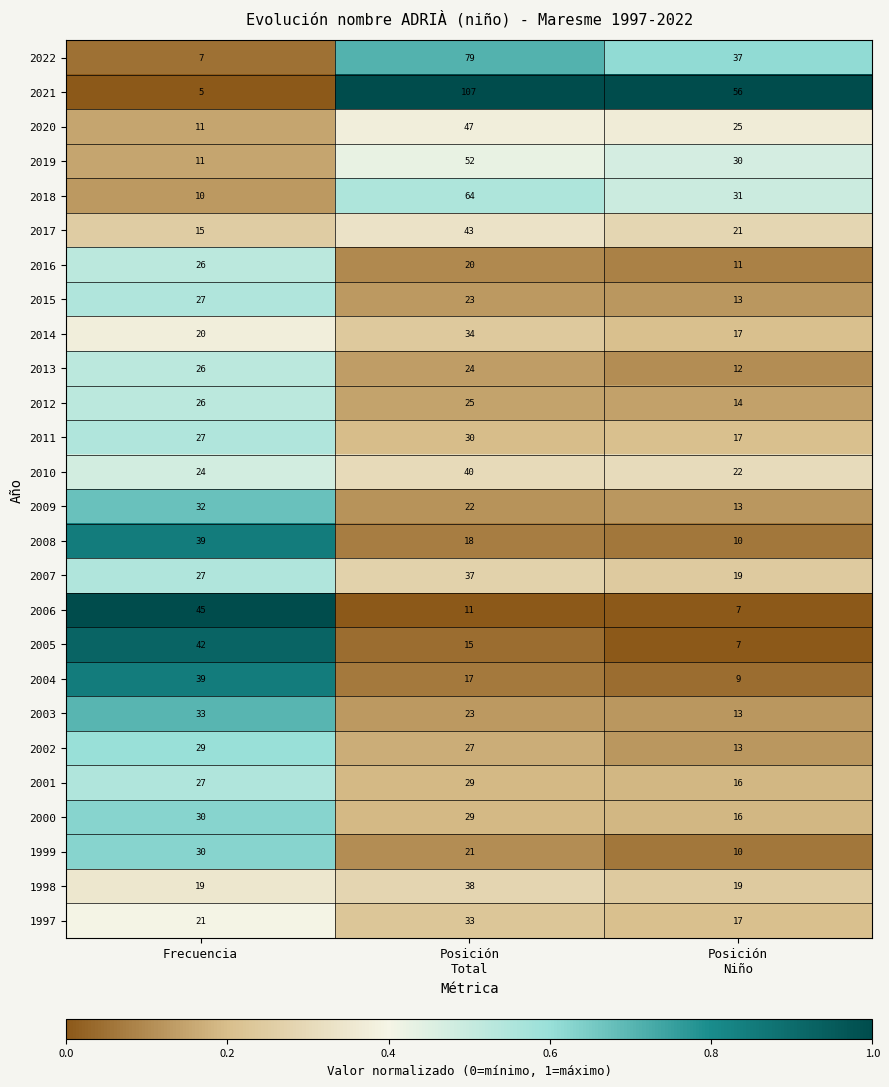

Which series has the largest total across all categories?

2021